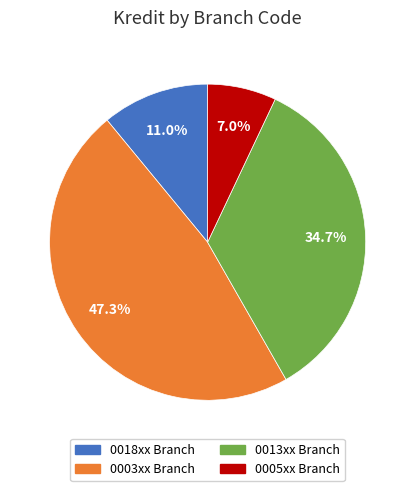

Is there a majority slice in this chart?

No